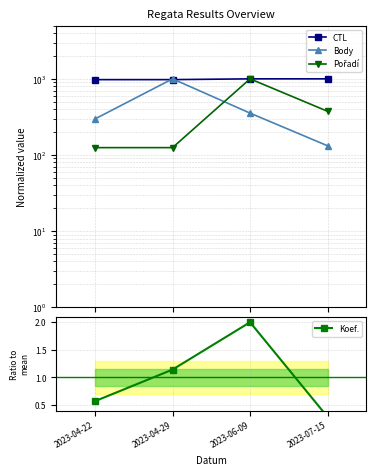

Reading left to right, transcribe all the data shown in this chart.

CTL: 2023-04-22=976.4	2023-04-29=976.8	2023-06-09=1000.0	2023-07-15=1000.0
Body: 2023-04-22=297.8	2023-04-29=1000.0	2023-06-09=354.8	2023-07-15=132.2
Pořadí: 2023-04-22=125.0	2023-04-29=125.0	2023-06-09=1000.0	2023-07-15=375.0
Koef.: 2023-04-22=0.6	2023-04-29=1.1	2023-06-09=2.0	2023-07-15=0.3